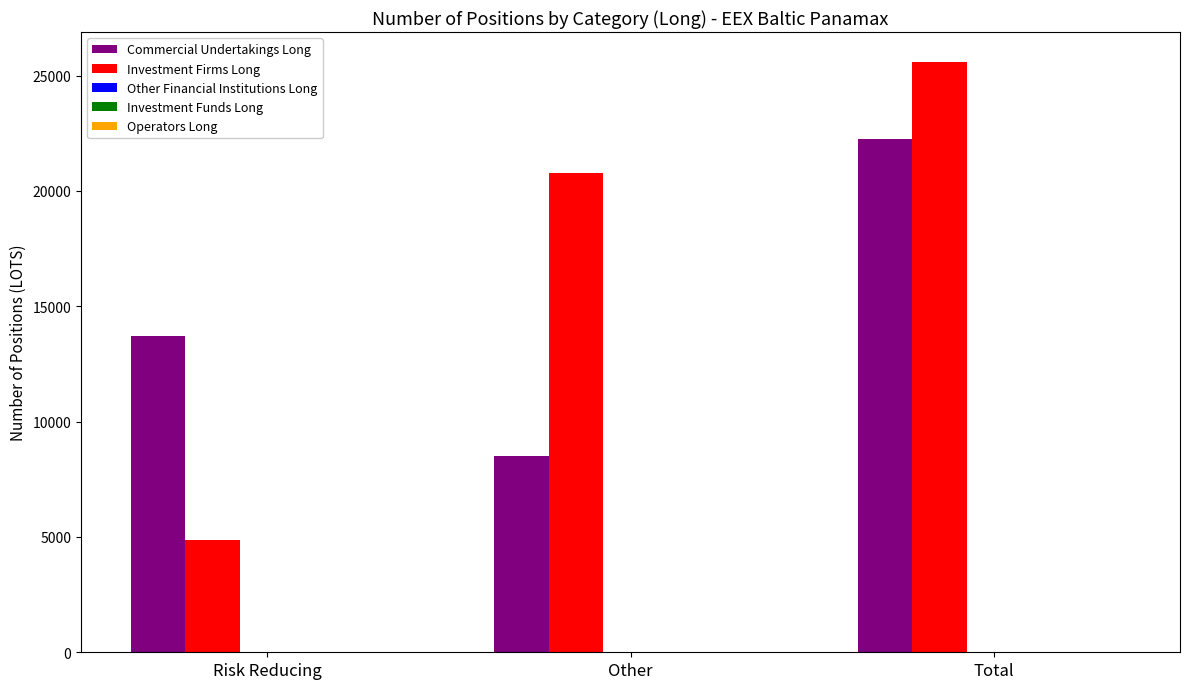

True or false: Commercial Undertakings Long has a value of 8556.2 at Risk Reducing.

False